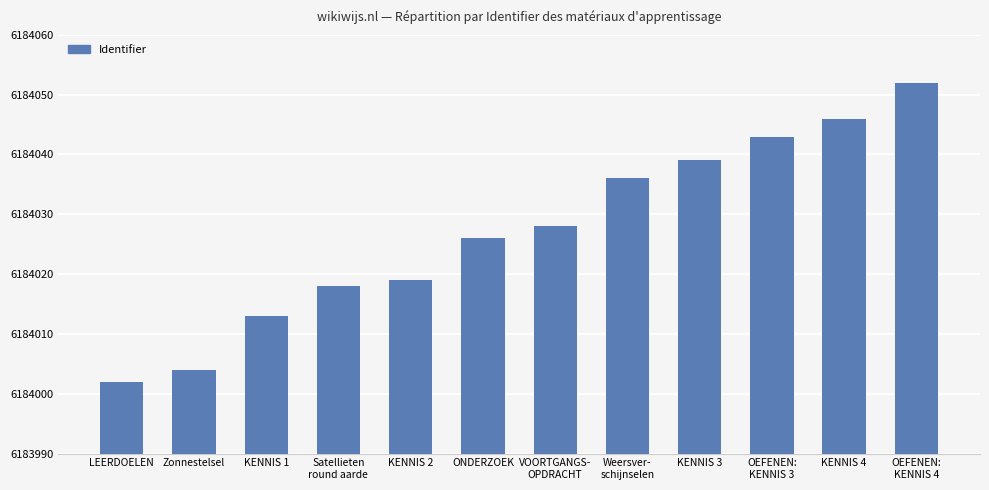

What is the label of the 4th bar from the right?

KENNIS 3